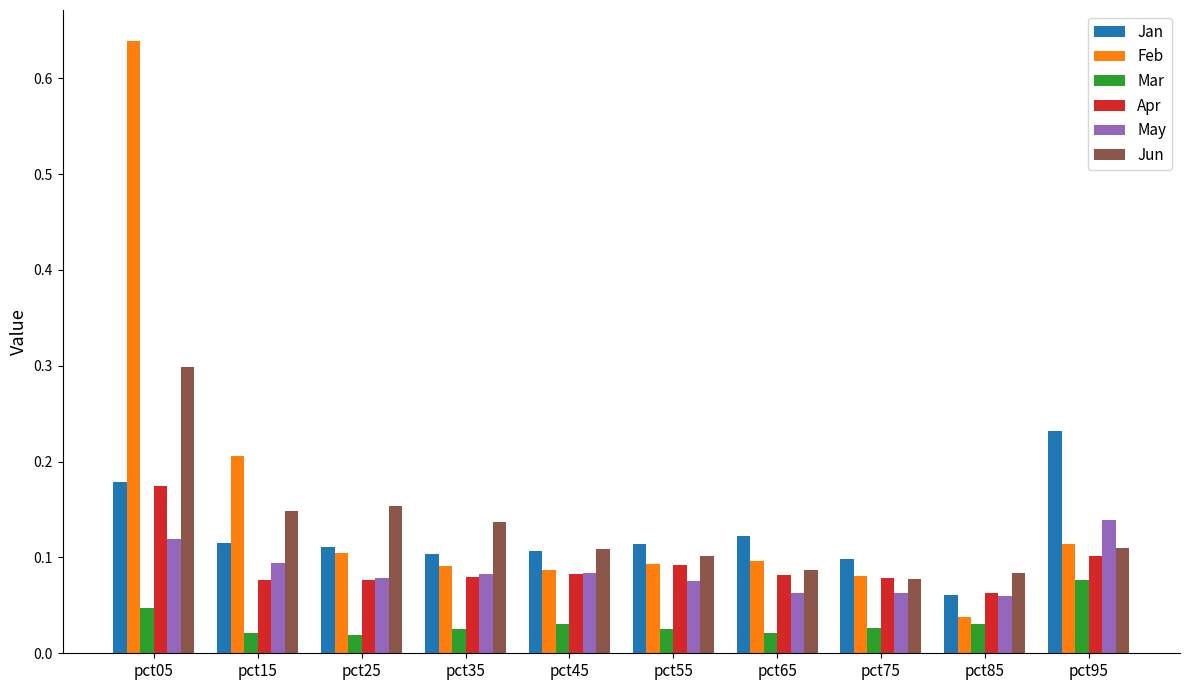

Rank the series by their maximum value, from highest to lowest.

Feb, Jun, Jan, Apr, May, Mar